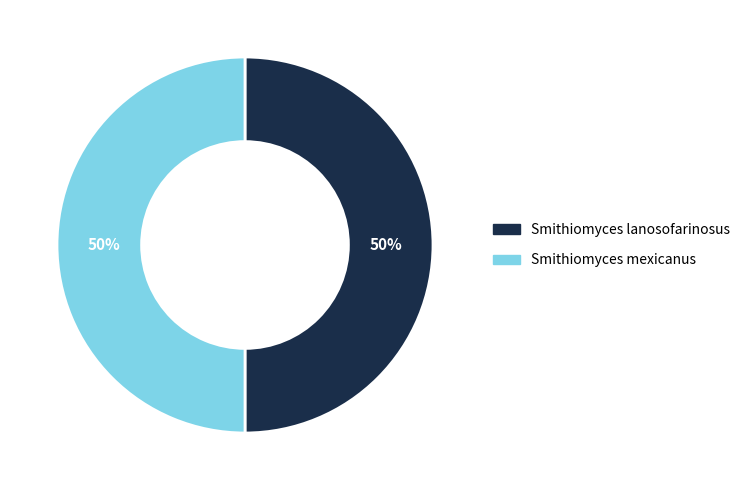

Do Smithiomyces lanosofarinosus and Smithiomyces mexicanus together represent more than half of the pie?

Yes